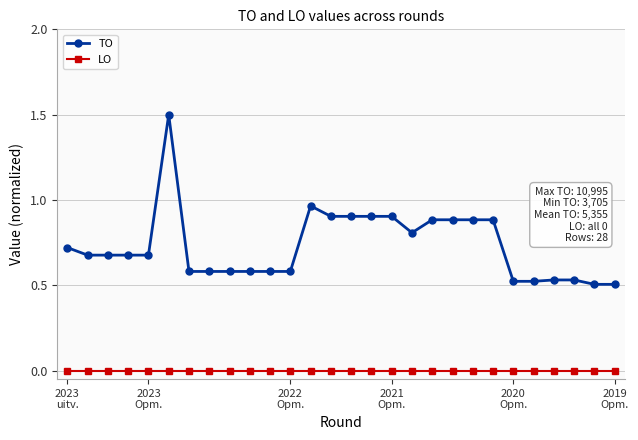

Which series has the largest total across all categories?

TO